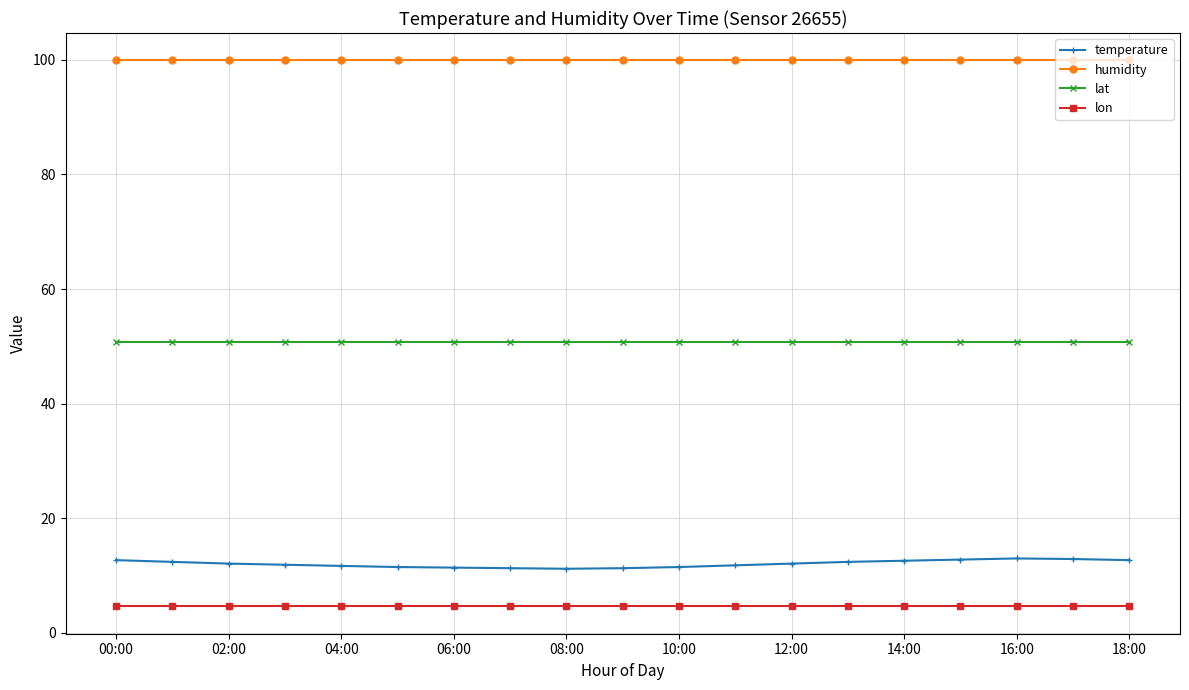

What is the greatest value displayed?

99.9